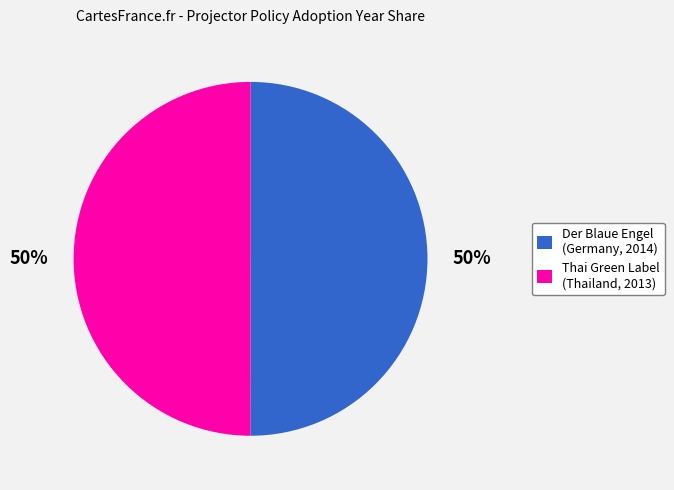

Do Der Blaue Engel (Germany, 2014) and Thai Green Label (Thailand, 2013) together represent more than half of the pie?

Yes